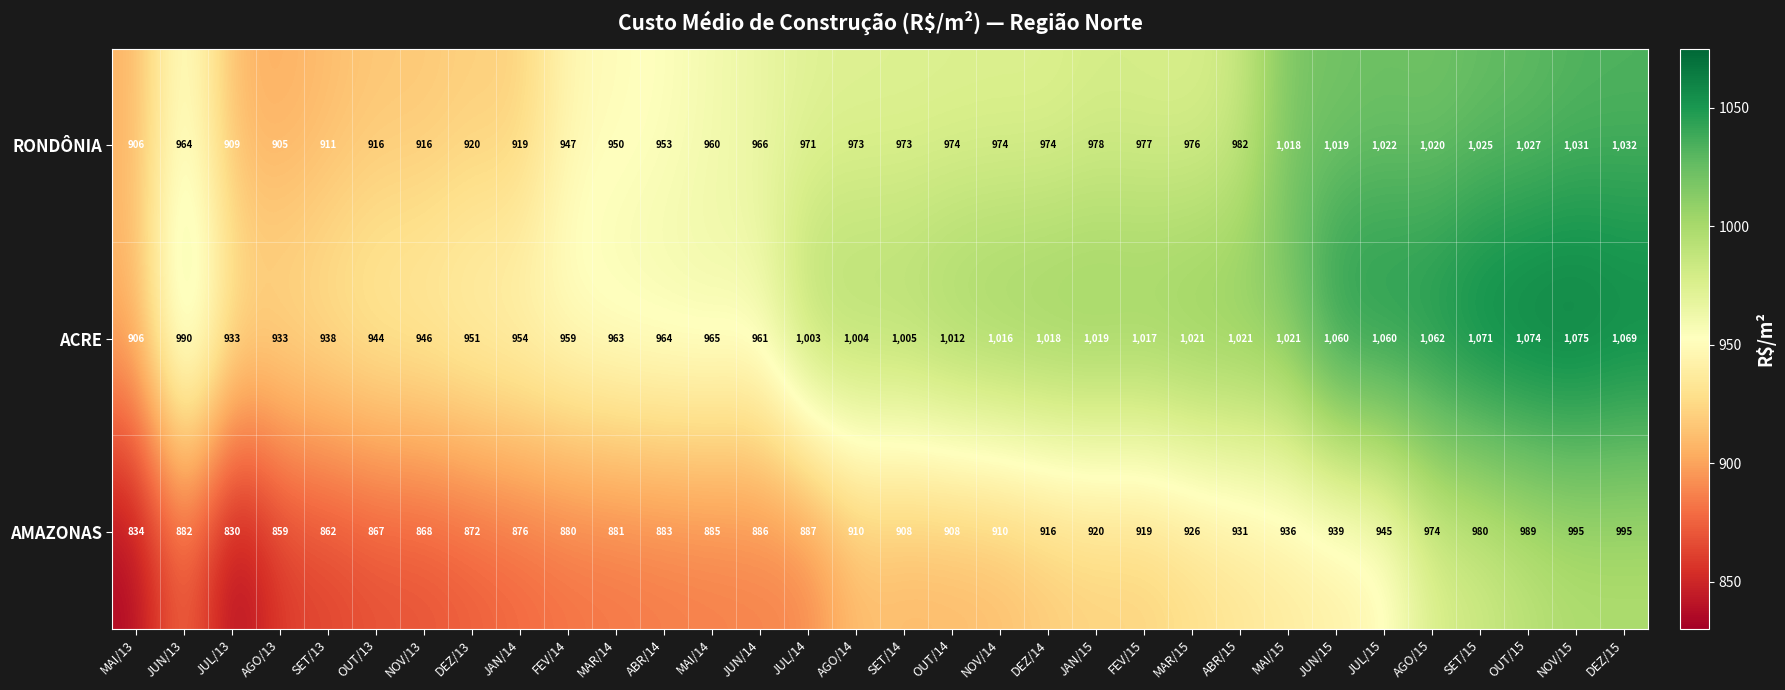

Which series has the largest range (max minus min)?

ACRE